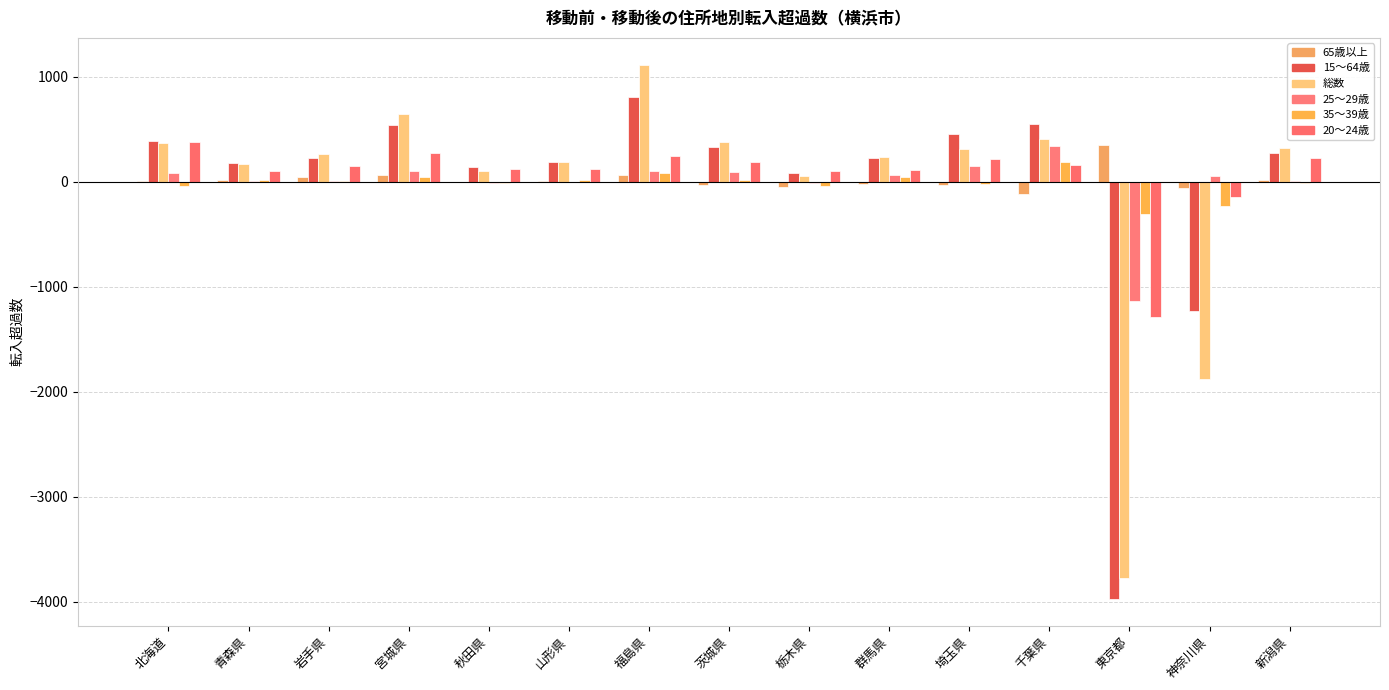

What are all the series names shown in the legend?

65歳以上, 15～64歳, 総数, 25～29歳, 35～39歳, 20～24歳